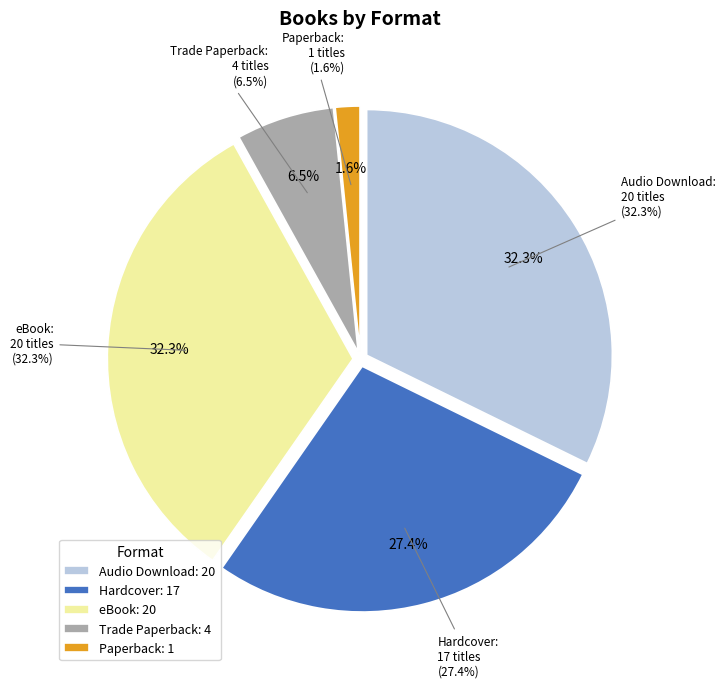

Rank the categories by value from highest to lowest.

Audio Download, eBook, Hardcover, Trade Paperback, Paperback